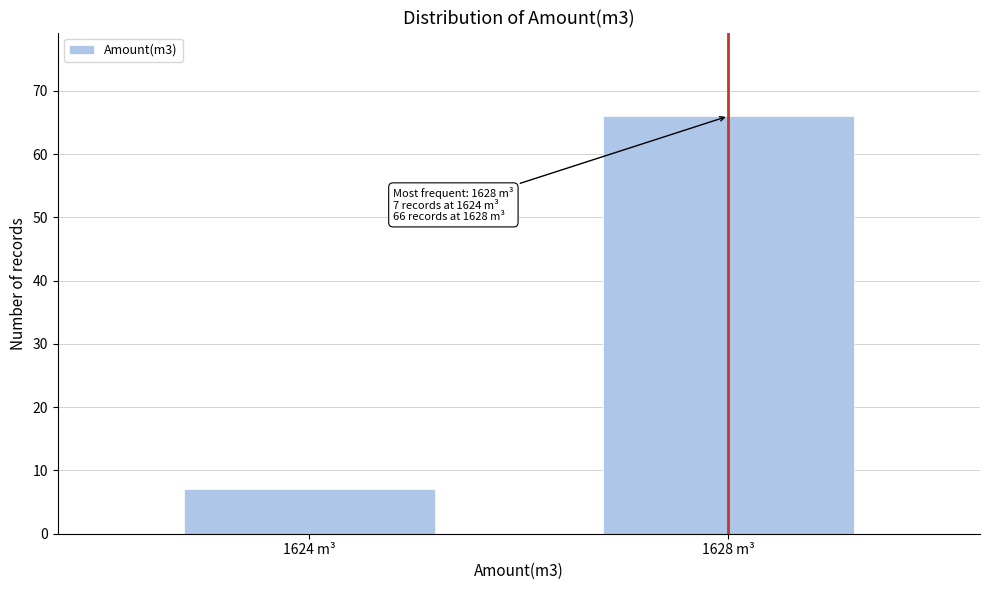

Reading left to right, list all the values displayed in this chart.

1624 m³=7	1628 m³=66